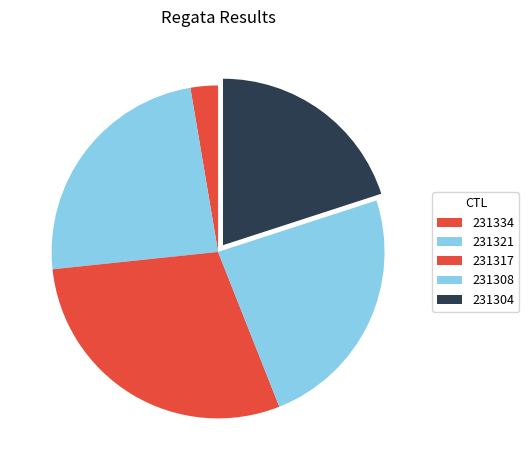

How much of the chart is everything except 231321?

76.0%